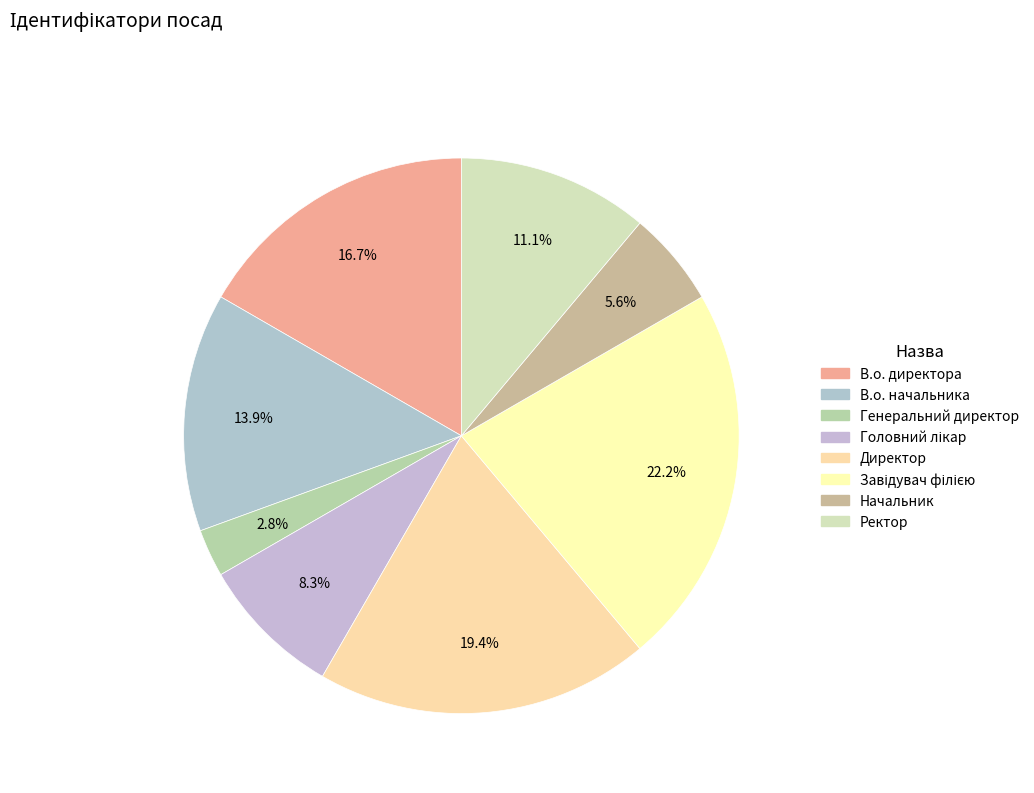

Does В.о. директора account for over 50% of the chart?

No